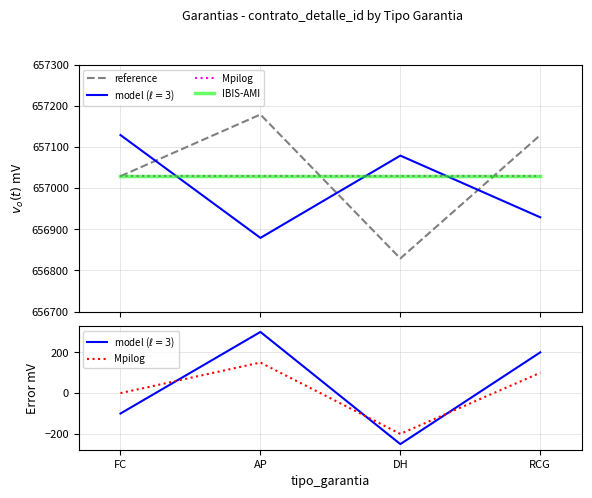

Read the model ($\ell=3$) value at RCG, to the nearest 100.

200